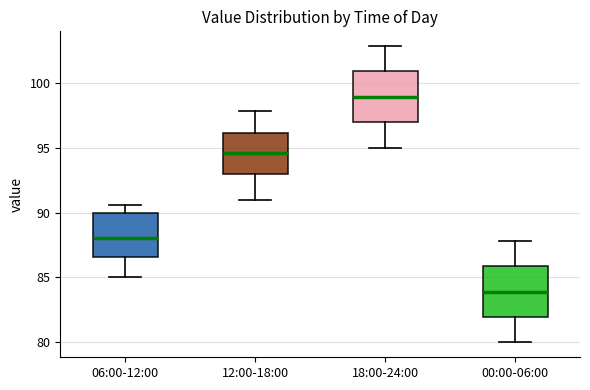

Reading left to right, read every box against the y-axis: the position of its median line, the range the box covers, and the ends of its whiskers. The values are not printed on the chart, so give them approximately, as read against the axis.

06:00-12:00: median 88.0, box 86.5 to 90.0, whiskers 85.0 to 90.5
12:00-18:00: median 94.5, box 93.0 to 96.0, whiskers 91.0 to 98.0
18:00-24:00: median 99.0, box 97.0 to 101.0, whiskers 95.0 to 103.0
00:00-06:00: median 84.0, box 82.0 to 86.0, whiskers 80.0 to 88.0